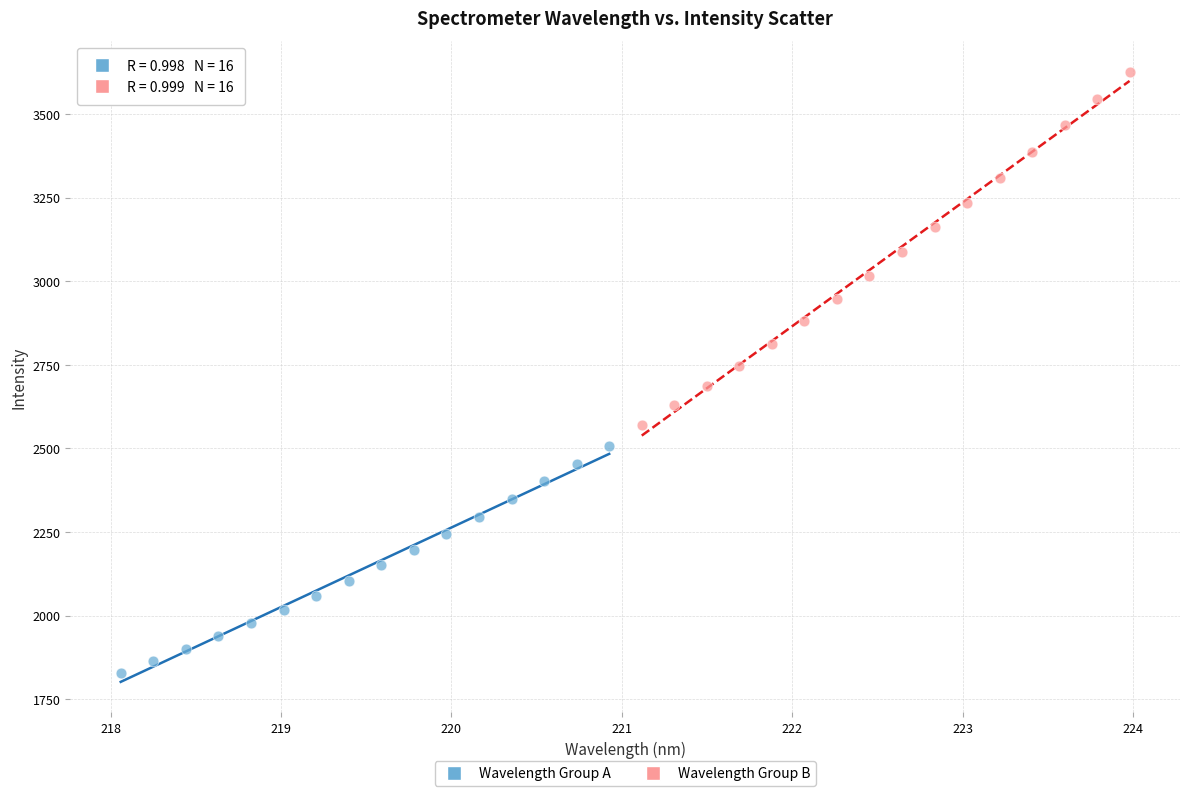

Which series reaches the maximum Y coordinate?

Wavelength Group B